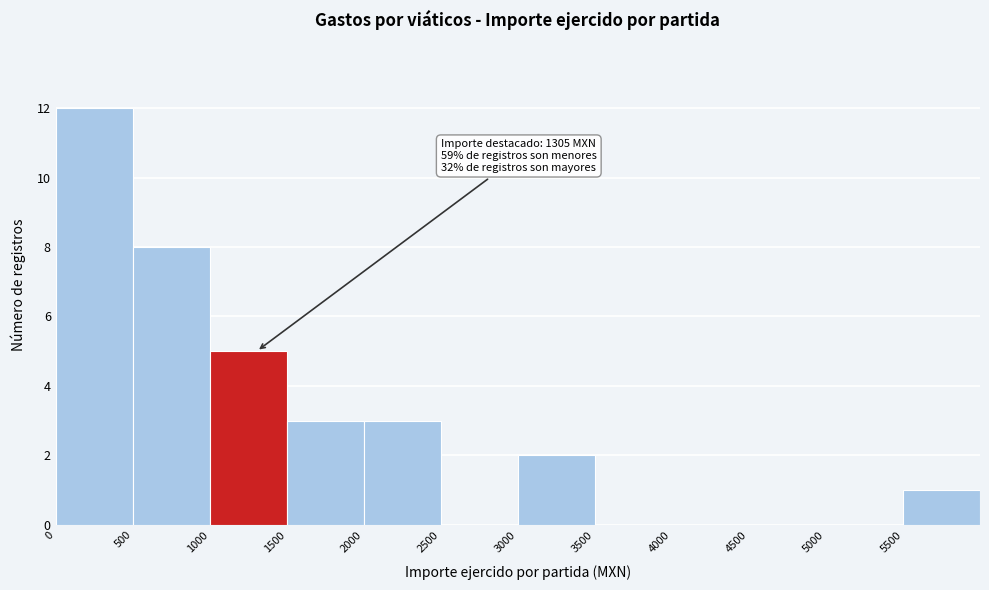

Over which range of the x-axis is the bar tallest?

0 to 500